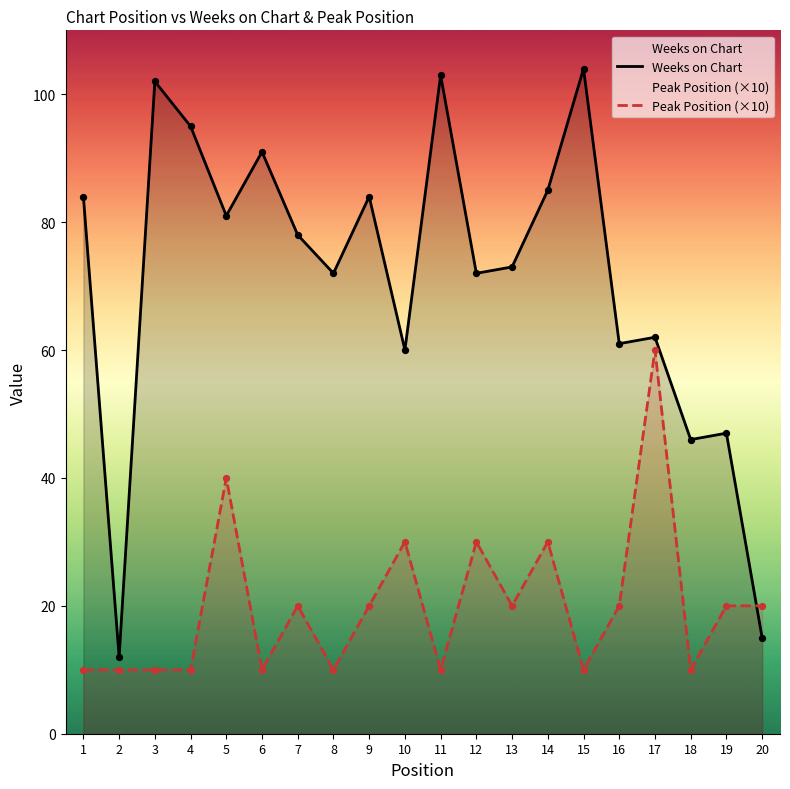

At how many categories does at least one series exceed 103?

1